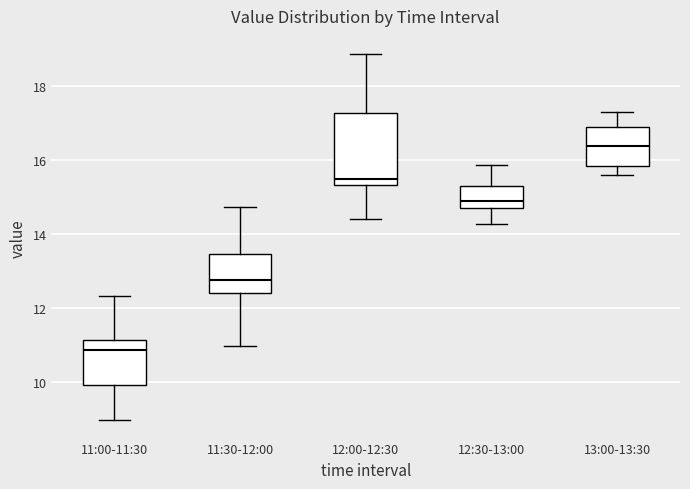

Reading left to right, transcribe this box plot: for each box, give where its median line is, the range the box spans, and where its two whiskers end, as read against the y-axis. The values are not printed on the chart, so give them approximately, as read against the axis.

11:00-11:30: median 10.8, box 10.0 to 11.2, whiskers 9.0 to 12.4
11:30-12:00: median 12.8, box 12.4 to 13.4, whiskers 11.0 to 14.8
12:00-12:30: median 15.6, box 15.4 to 17.2, whiskers 14.4 to 18.8
12:30-13:00: median 15.0, box 14.8 to 15.4, whiskers 14.2 to 15.8
13:00-13:30: median 16.4, box 15.8 to 17.0, whiskers 15.6 to 17.4